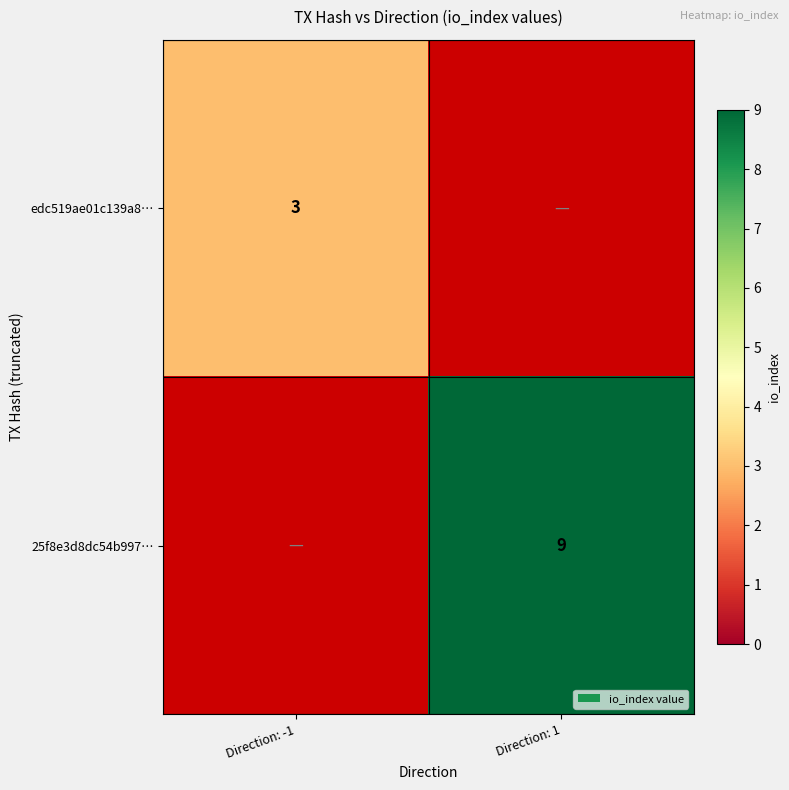

The edc519ae01c139a8… series shows 3 at Direction: -1. True or false?

True